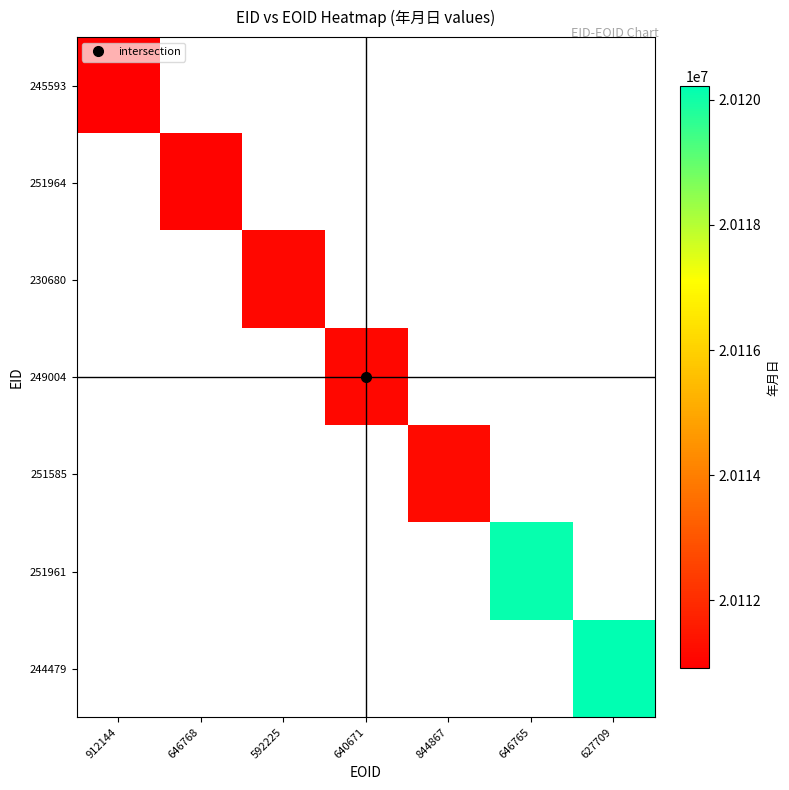

Is the value of 251961 at 627709 greater than the value of 245593 at 646768?

No